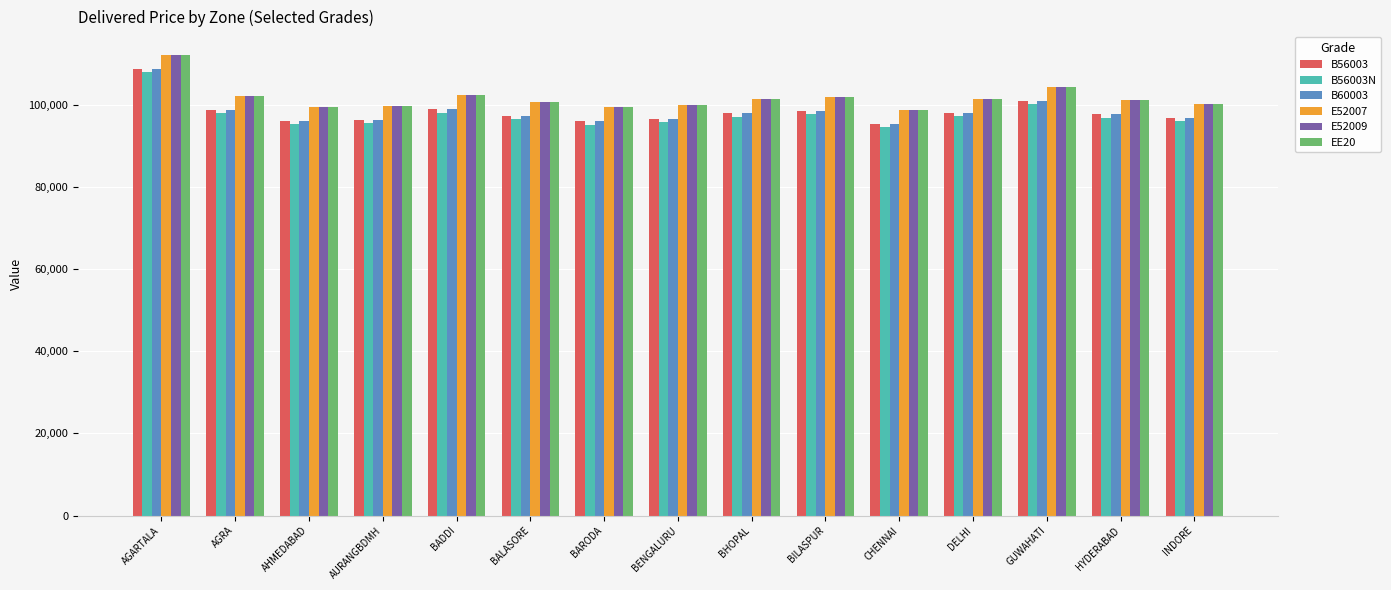

What is the total value across all series at BHOPAL?

597190